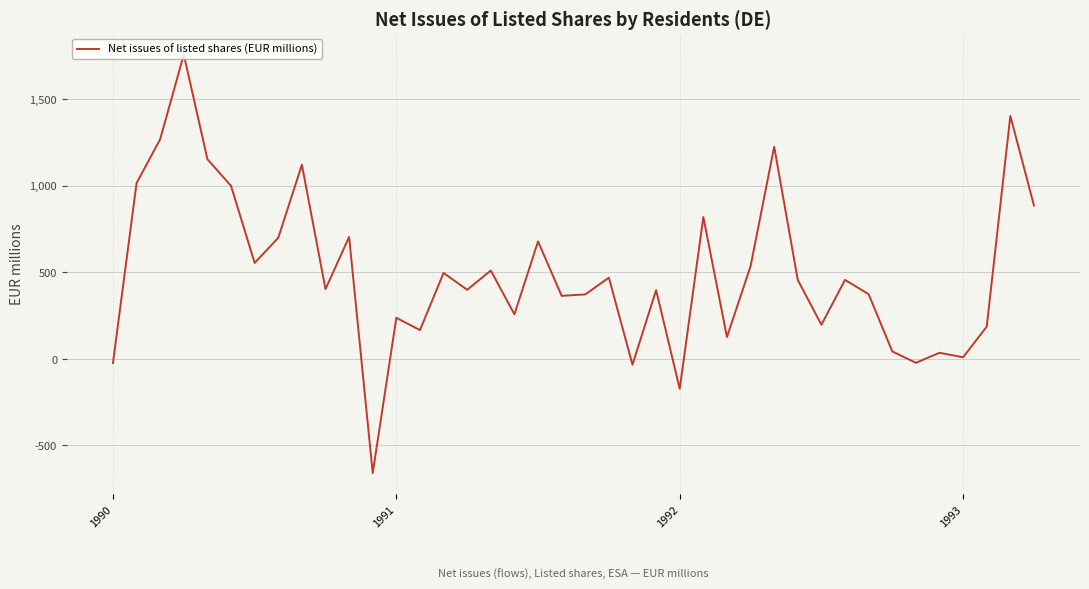

What is the maximum value shown in the chart?

1758